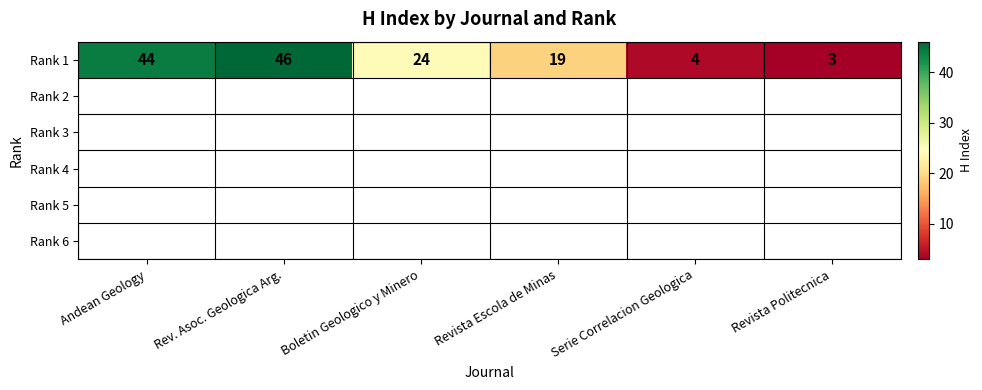

What is the change in value from Serie Correlacion Geologica to Revista Politecnica?

-1